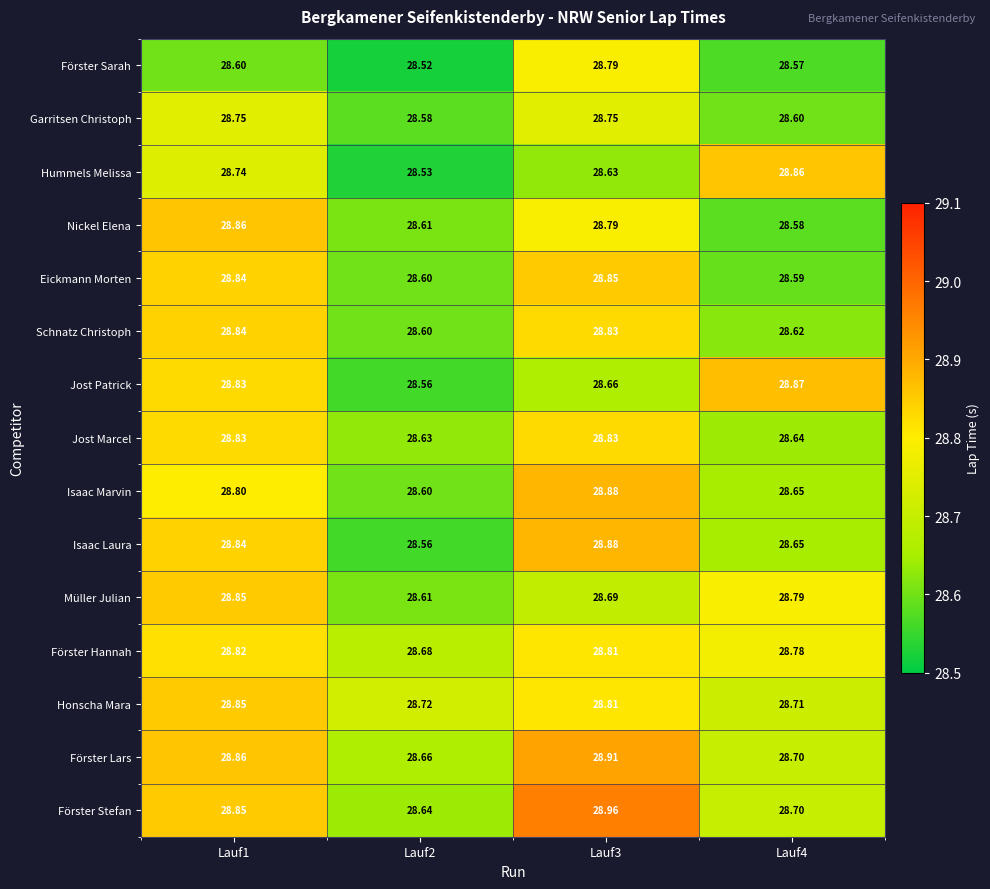

Which series has the largest range (max minus min)?

Hummels Melissa